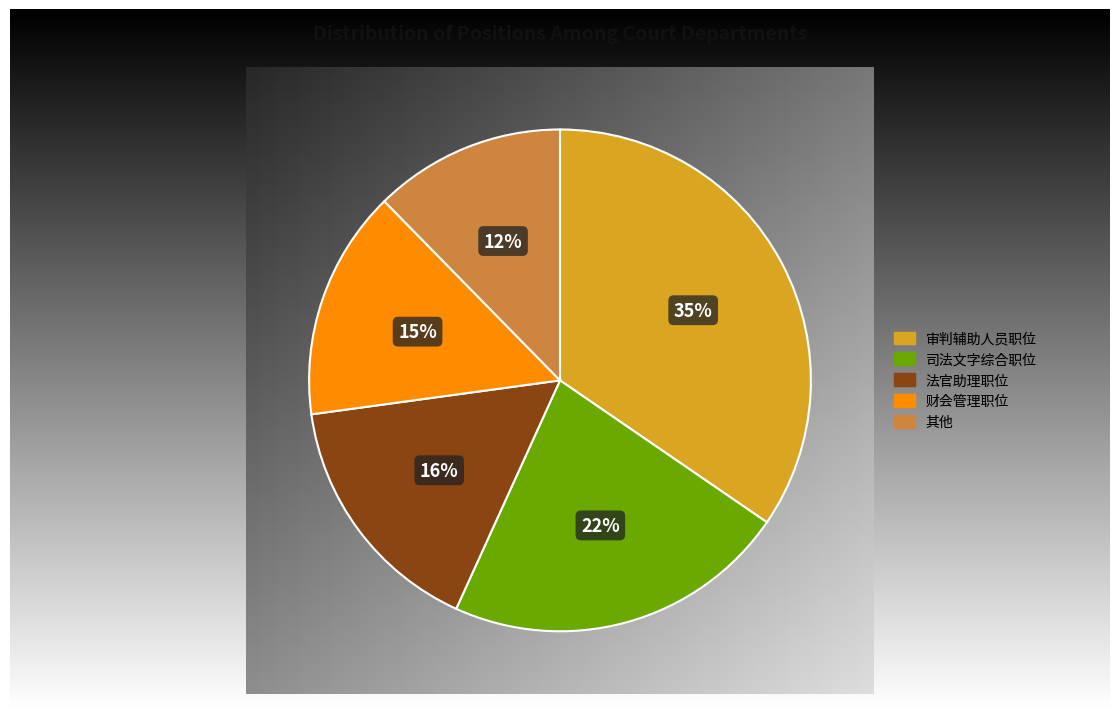

How many slices are in this pie chart?

5